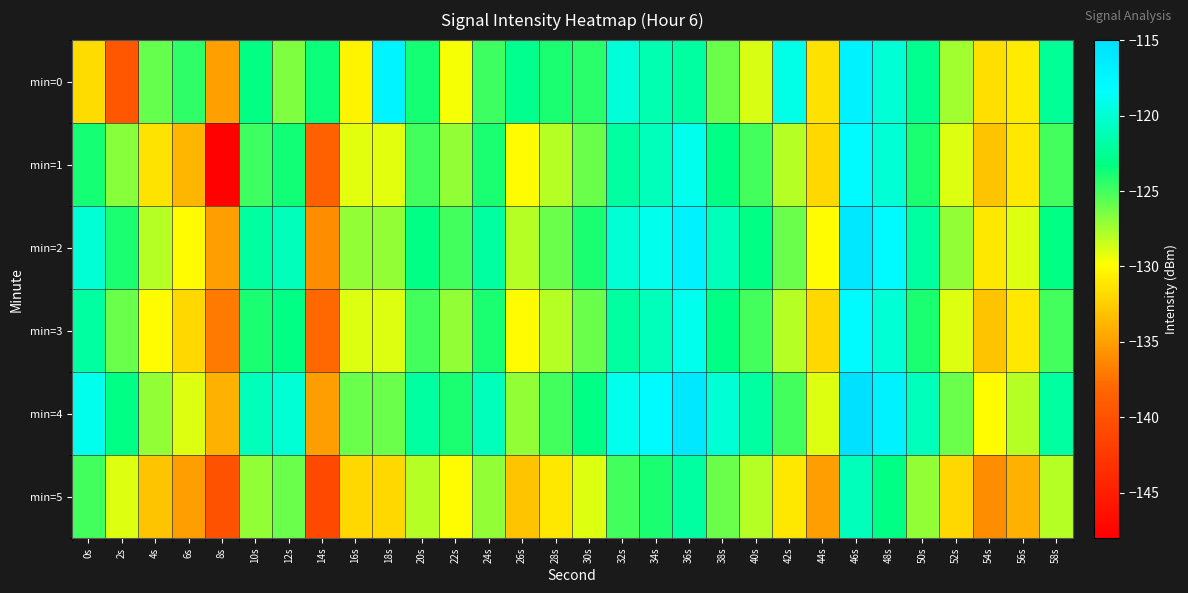

How many data points does each series have?

30